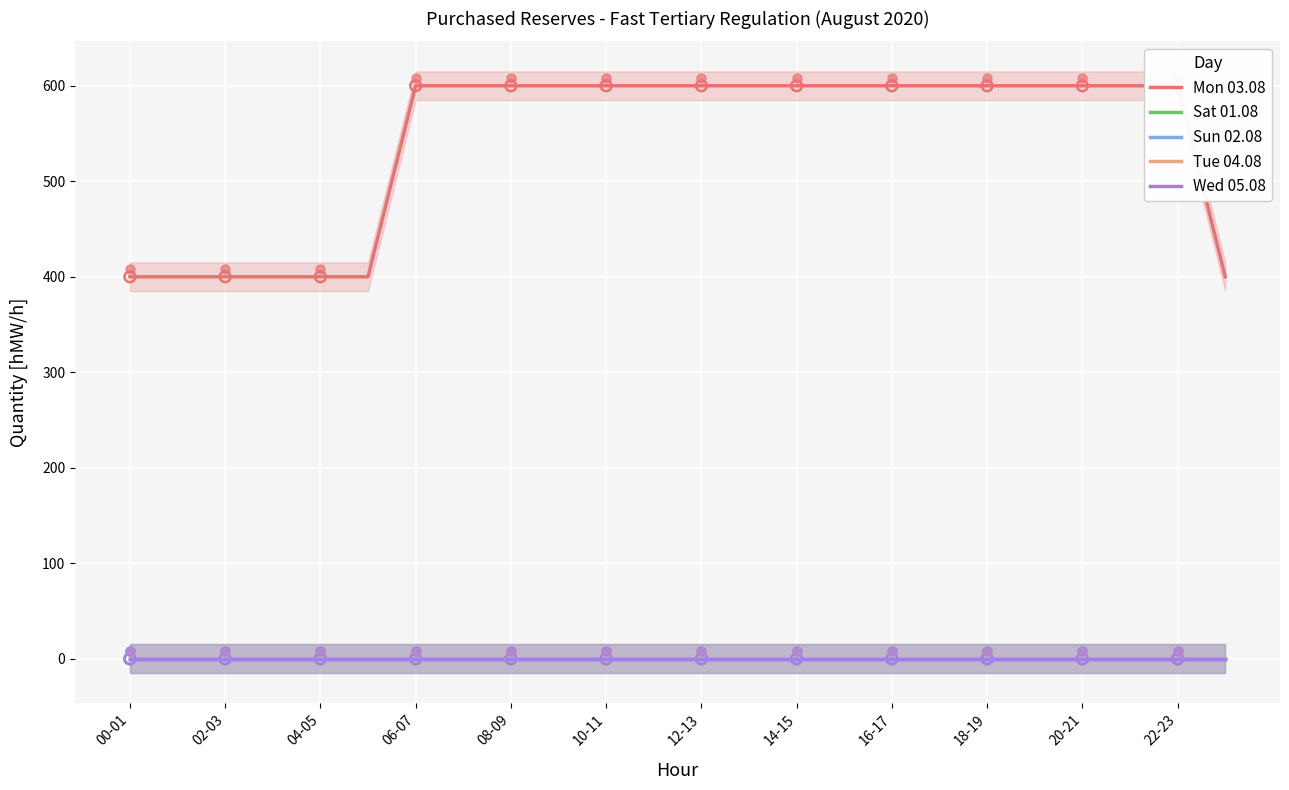

What is the total value across all series at 22-23?

600